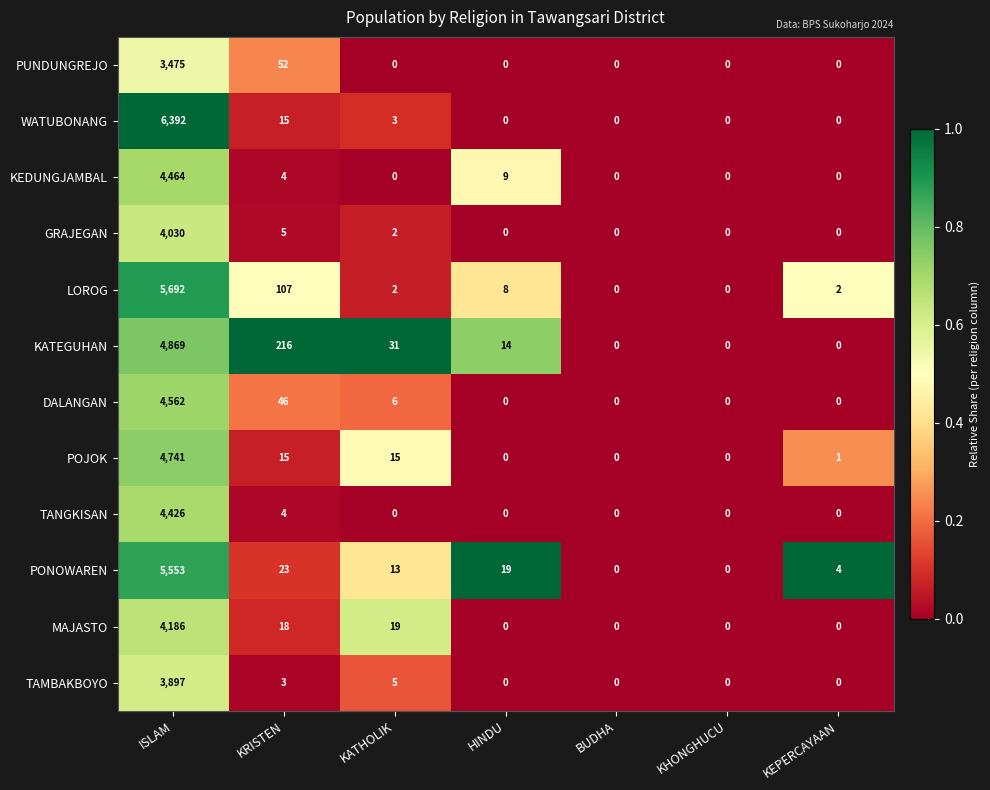

What is the difference between the DALANGAN values at KEPERCAYAAN and KATHOLIK?

6